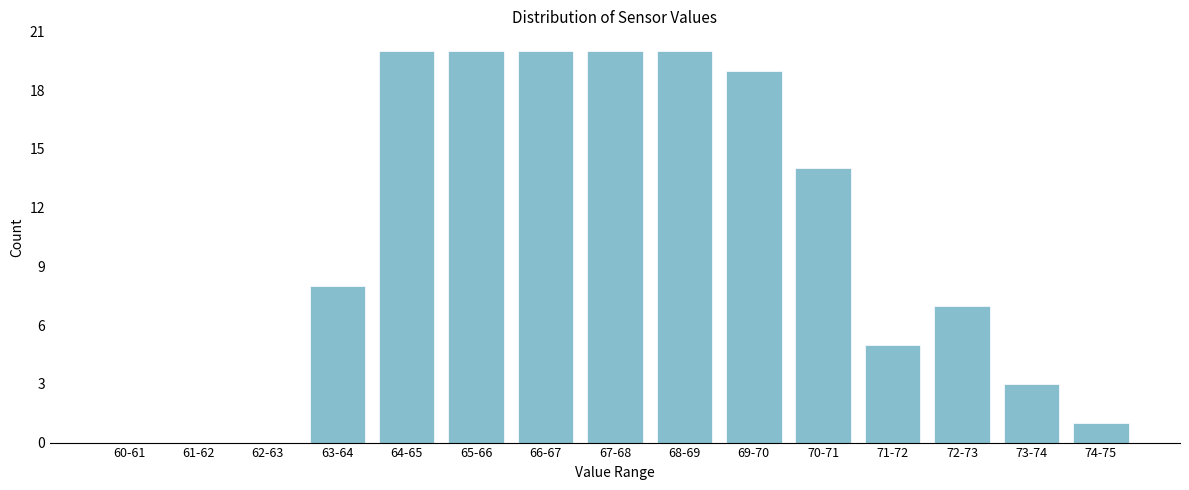

Reading left to right, transcribe all the data shown in this chart.

60-61=0	61-62=0	62-63=0	63-64=8	64-65=20	65-66=20	66-67=20	67-68=20	68-69=20	69-70=19	70-71=14	71-72=5	72-73=7	73-74=3	74-75=1